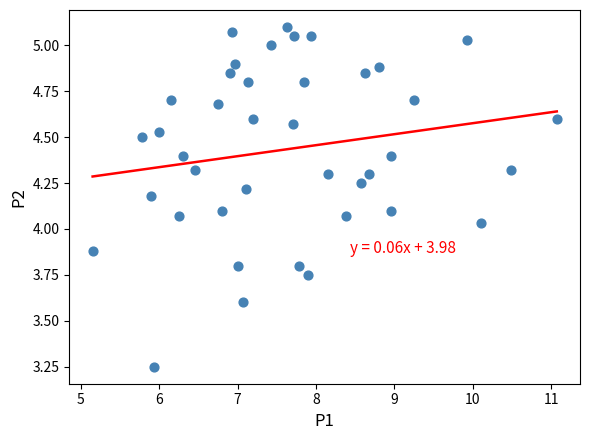

What is the range of X values (max minus min)?

5.9